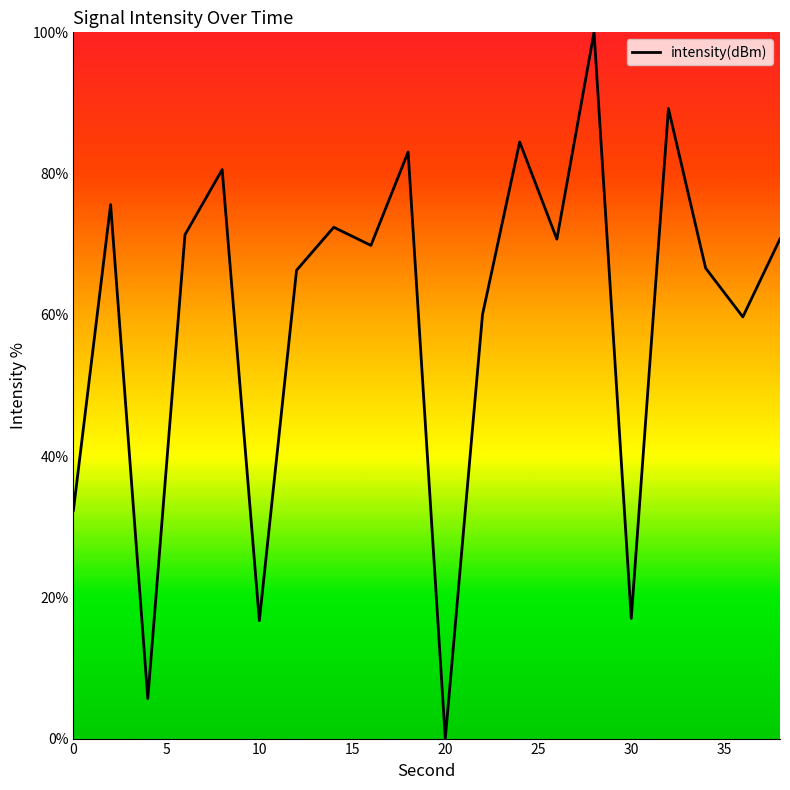

Does the chart display data point markers on the line(s)?

No